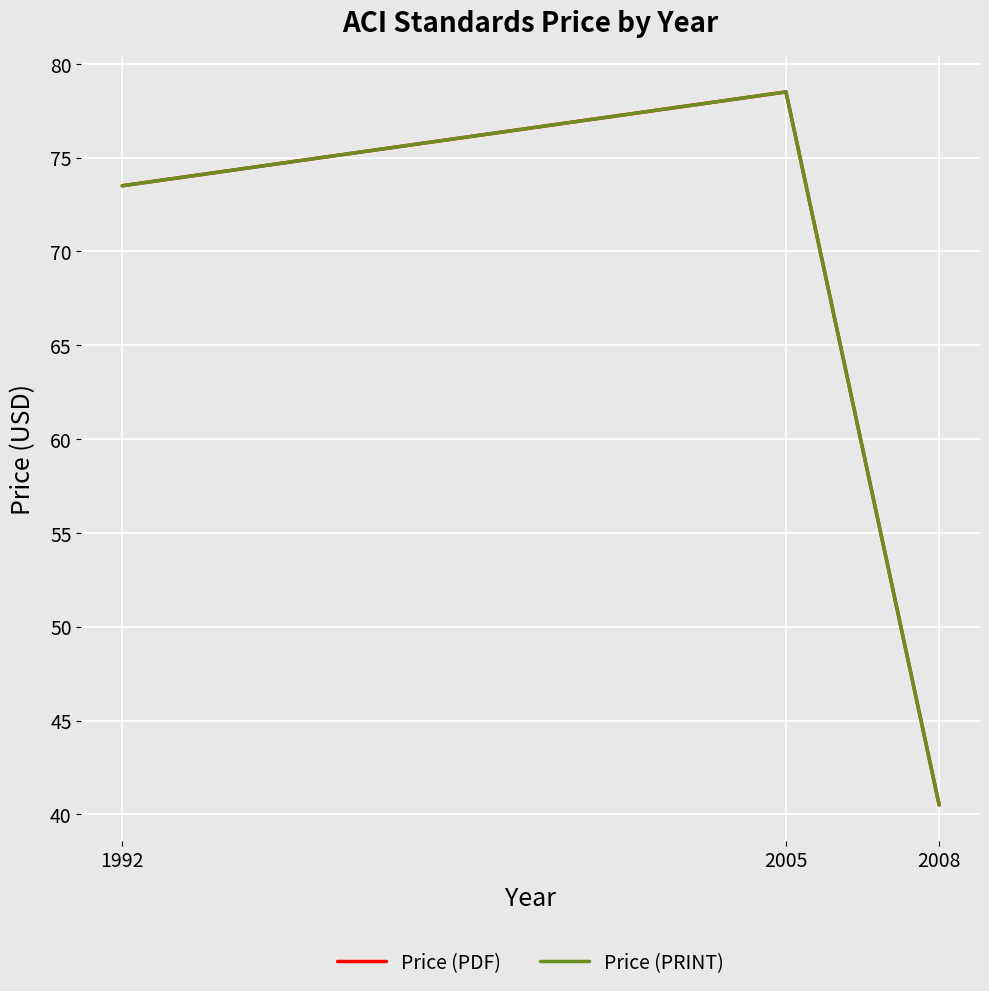

Does the chart have visible grid lines?

Yes